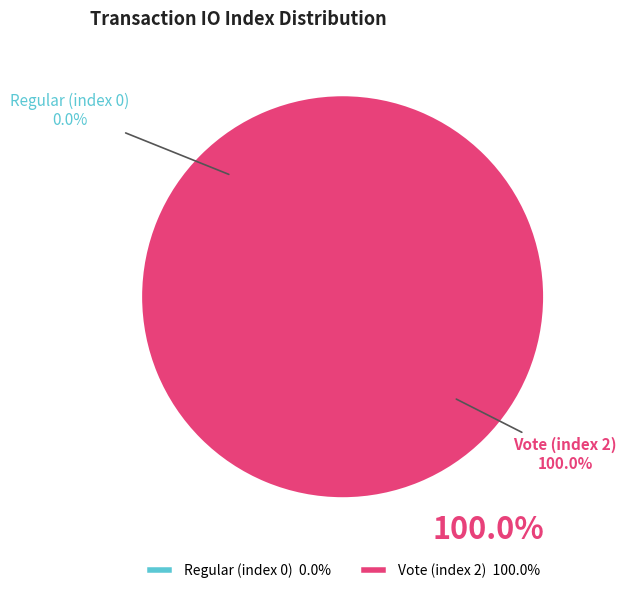

Rank the categories by value from highest to lowest.

Vote (index 2), Regular (index 0)